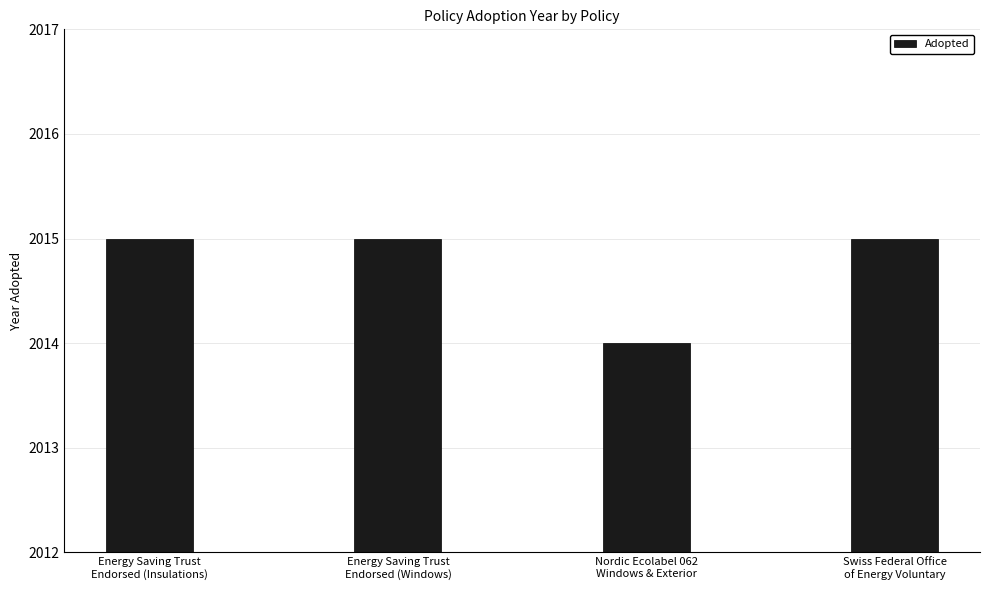

Reading left to right, list all the values displayed in this chart.

2015	2015	2014	2015